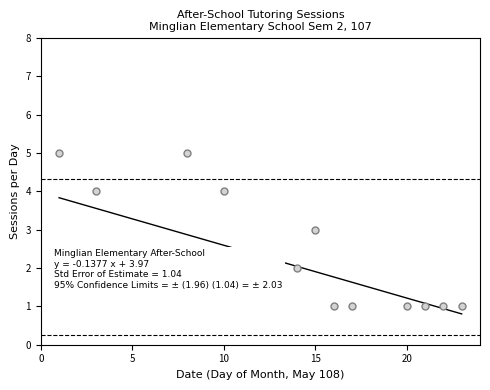

Is this an area chart (filled region under the line)?

No